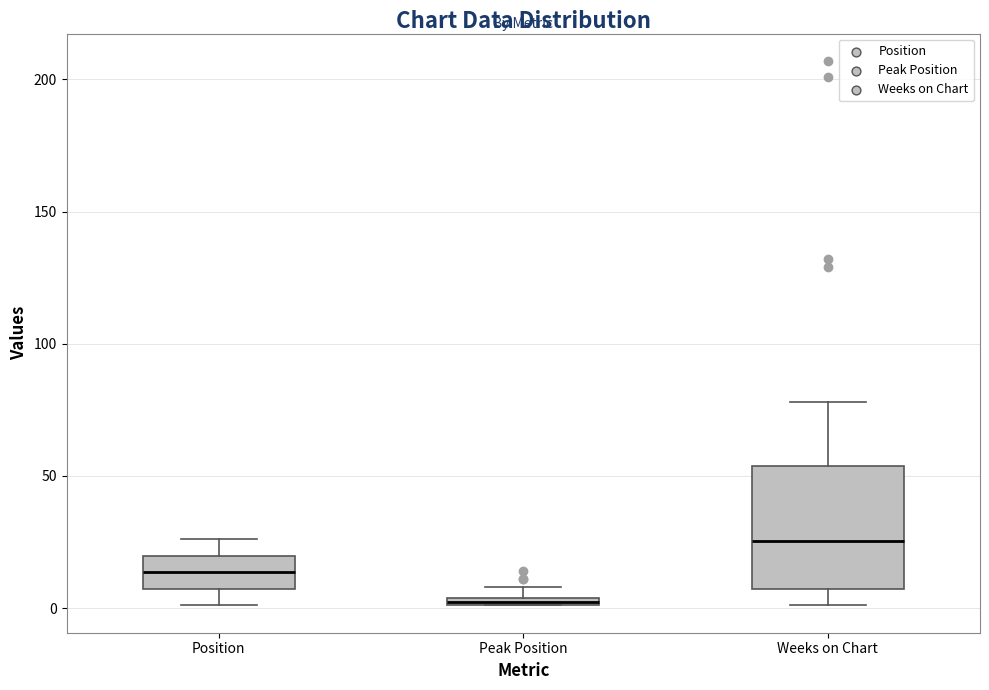

Which box has the lowest median line?

Peak Position